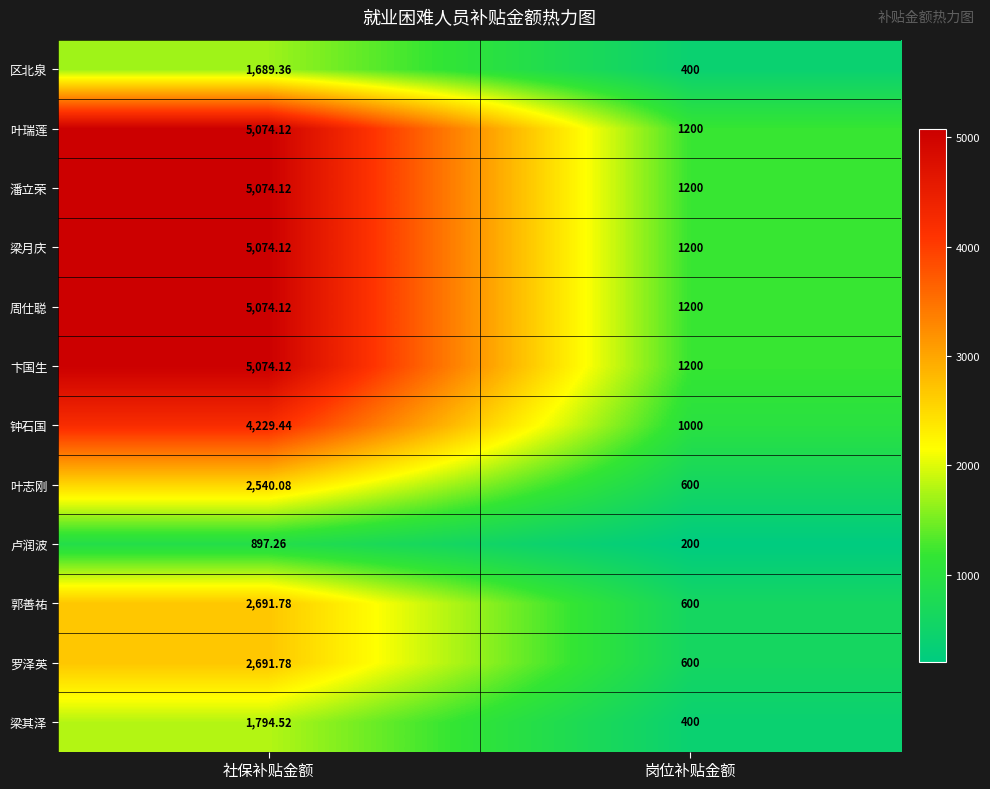

Rank the categories by 钟石国 value from highest to lowest.

社保补贴金额, 岗位补贴金额